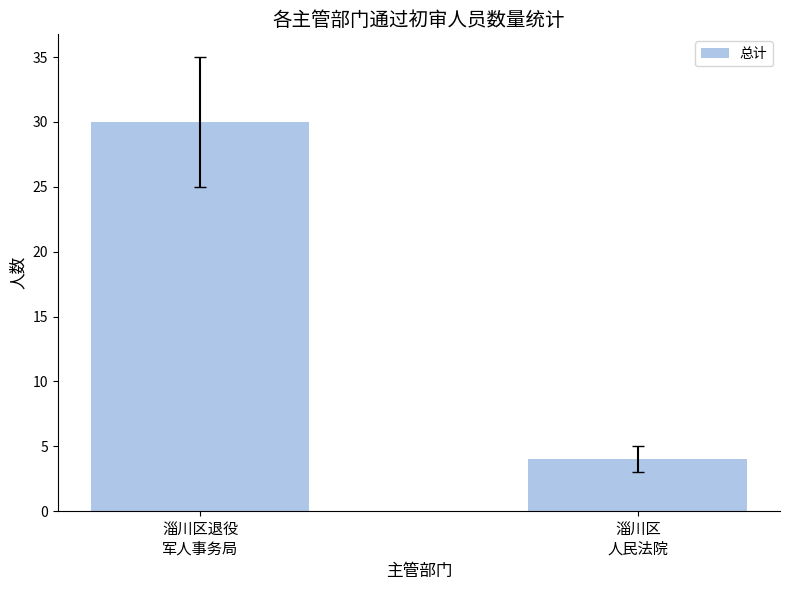

What is the label of the 2nd bar from the right?

淄川区退役
军人事务局